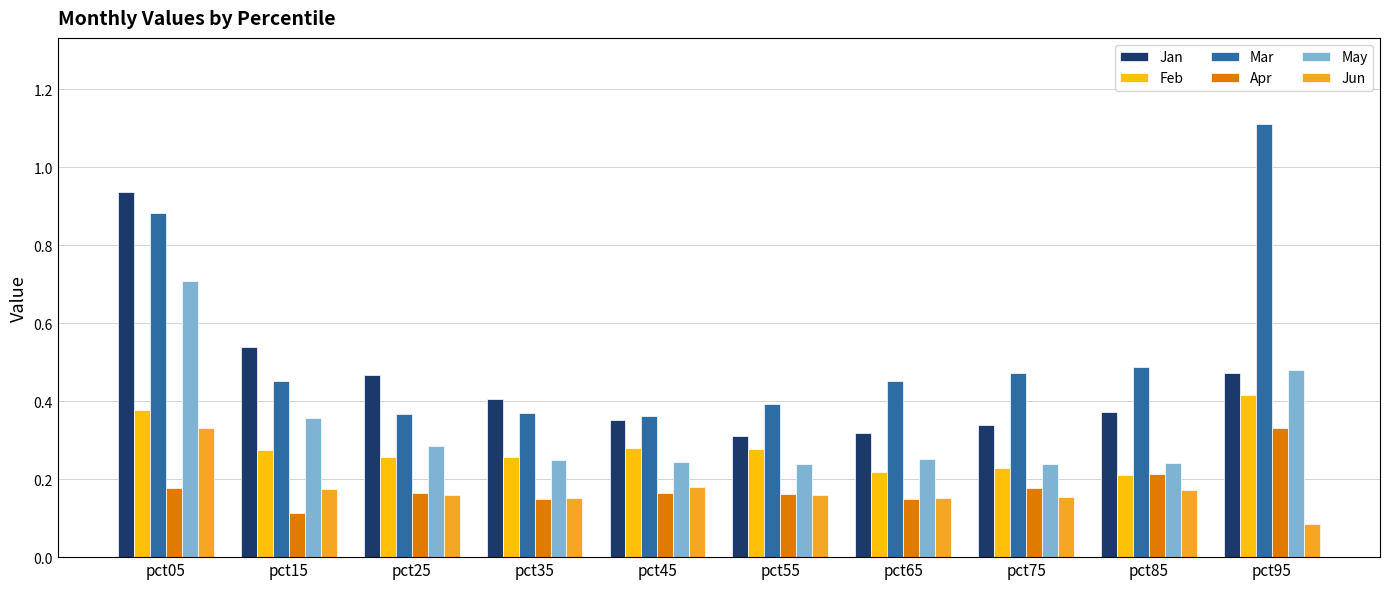

What is the sum of all Mar values?

5.3